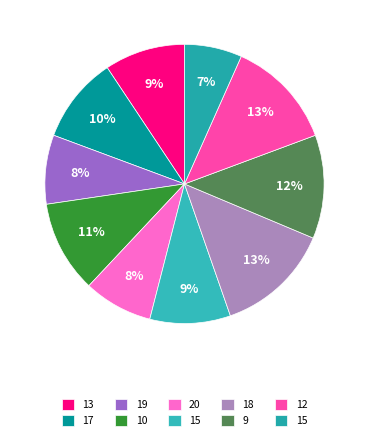

How many slices are in this pie chart?

10